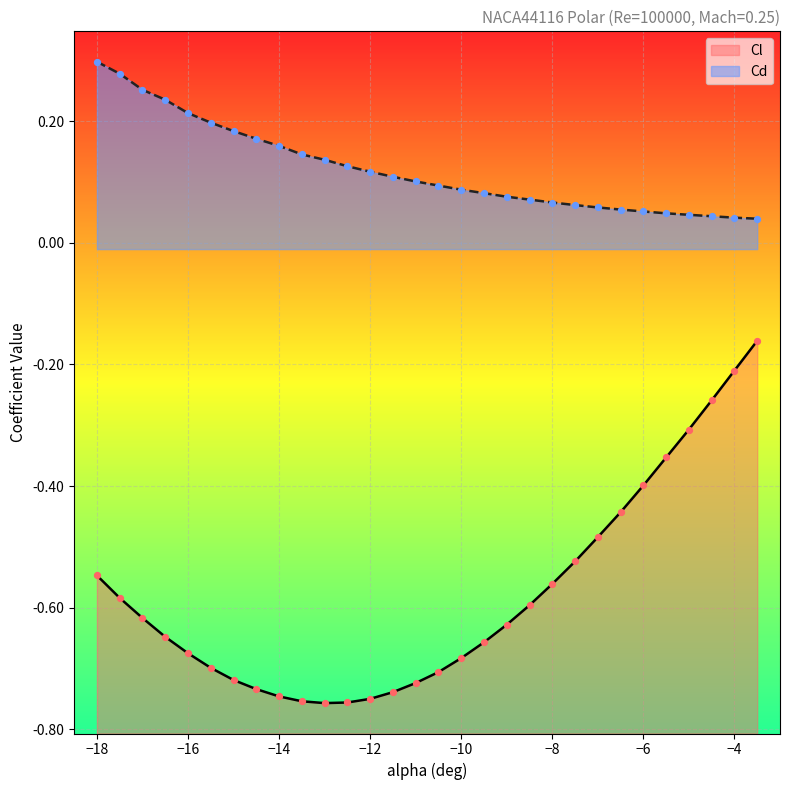

What are all the series names shown in the legend?

Cl, Cd